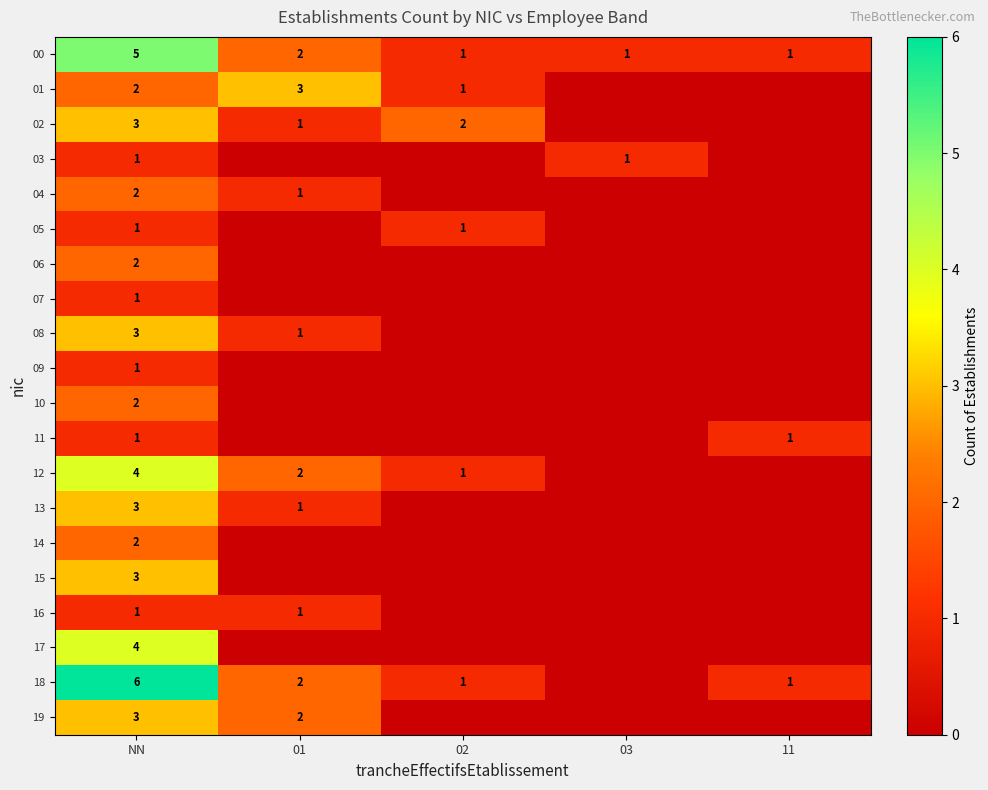

Is it true that 18 equals 8 at NN?

False